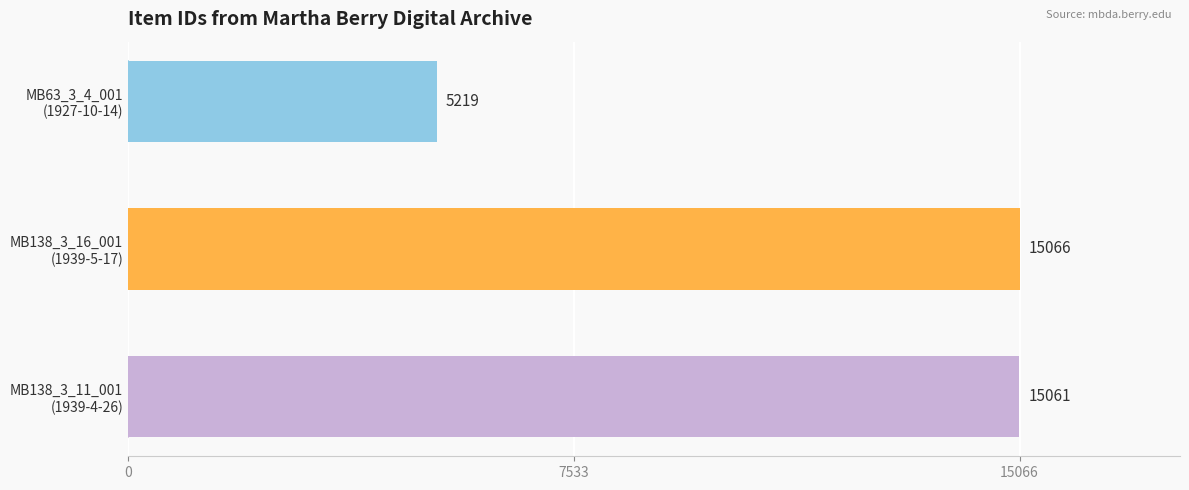

What is the greatest value displayed?

15066